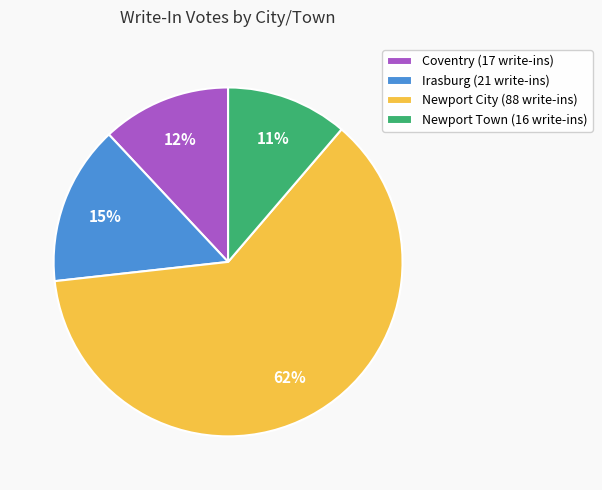

To the nearest percent, what is the difference between the Newport City and Irasburg slice percentages?

47%